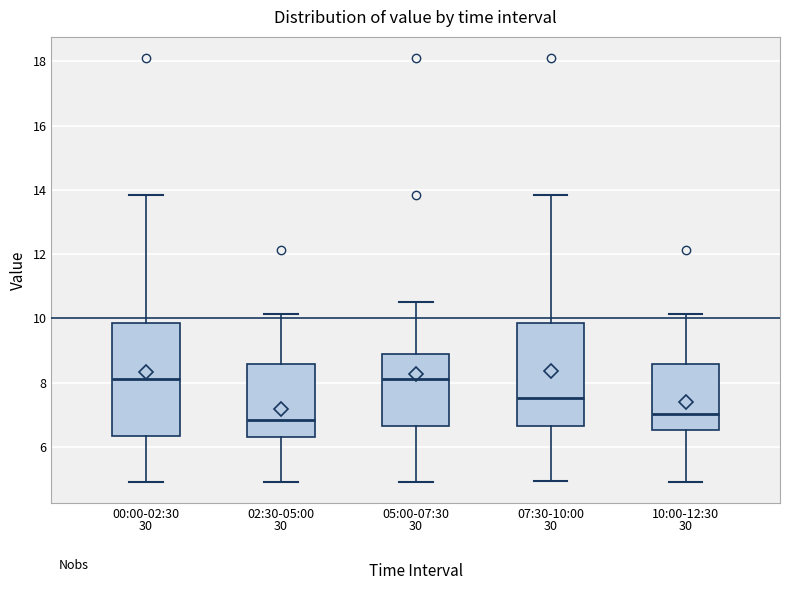

Reading left to right, transcribe this box plot: for each box, give where its median line is, the range the box spans, and where its two whiskers end, as read against the y-axis. The values are not printed on the chart, so give them approximately, as read against the axis.

00:00-02:30: median 8.2, box 6.4 to 9.8, whiskers 5.0 to 13.8
02:30-05:00: median 6.8, box 6.2 to 8.6, whiskers 5.0 to 10.2
05:00-07:30: median 8.2, box 6.6 to 9.0, whiskers 5.0 to 10.6
07:30-10:00: median 7.6, box 6.6 to 9.8, whiskers 5.0 to 13.8
10:00-12:30: median 7.0, box 6.6 to 8.6, whiskers 5.0 to 10.2